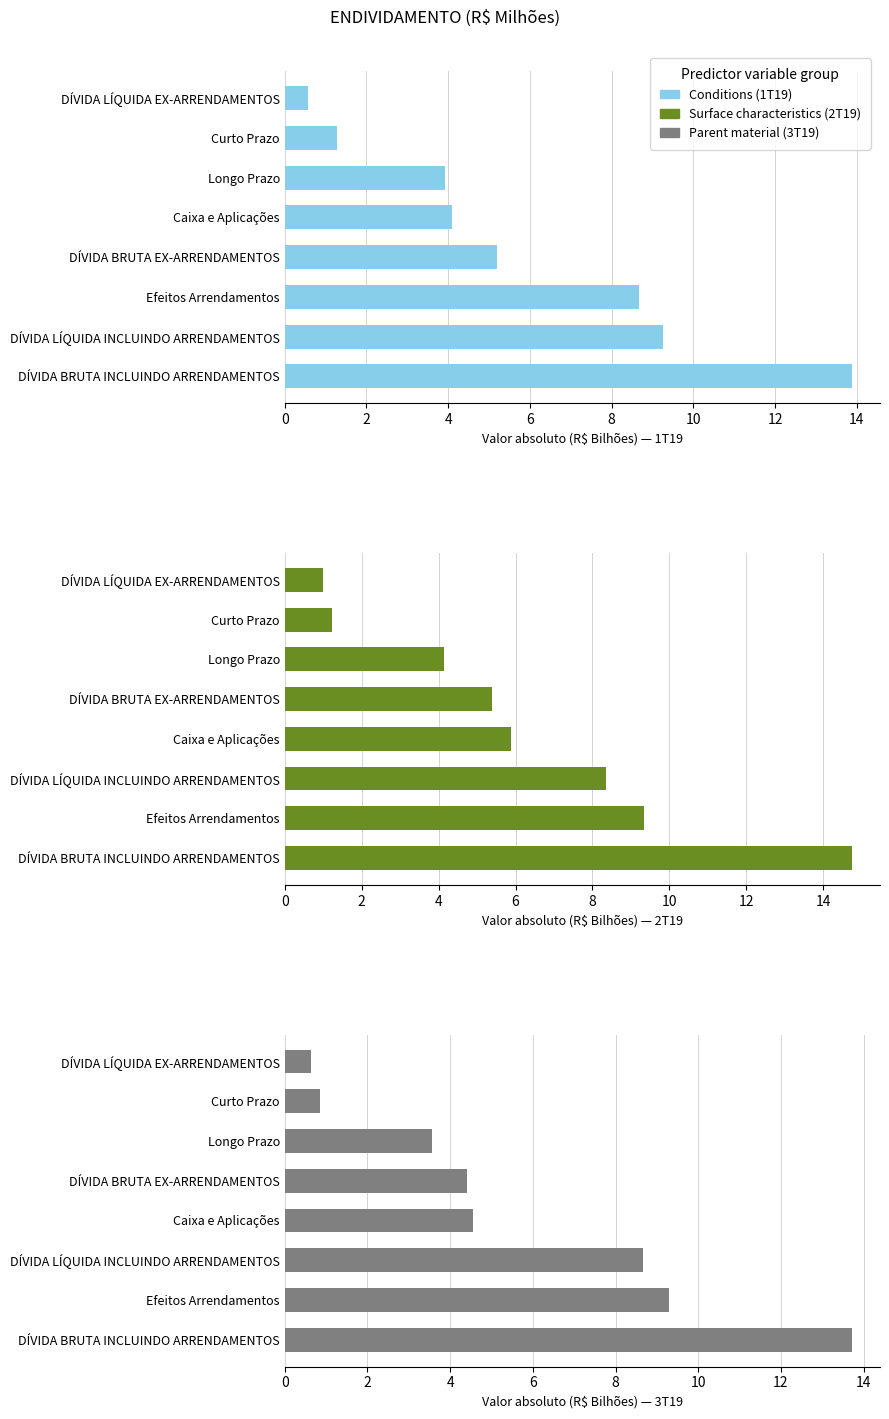

At how many categories does at least one series exceed 0?

8